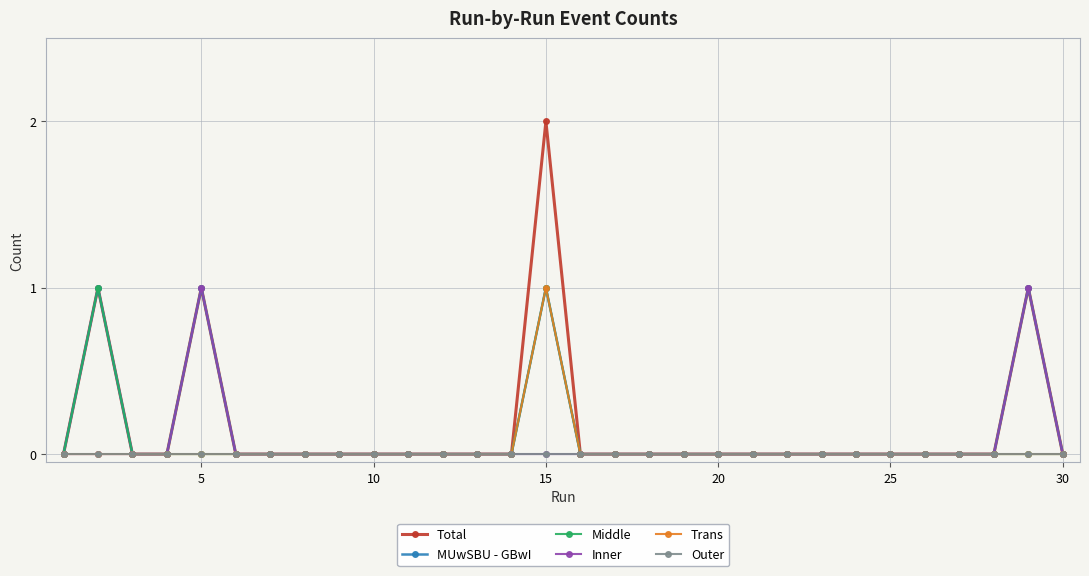

Which series has the widest spread of values?

Total